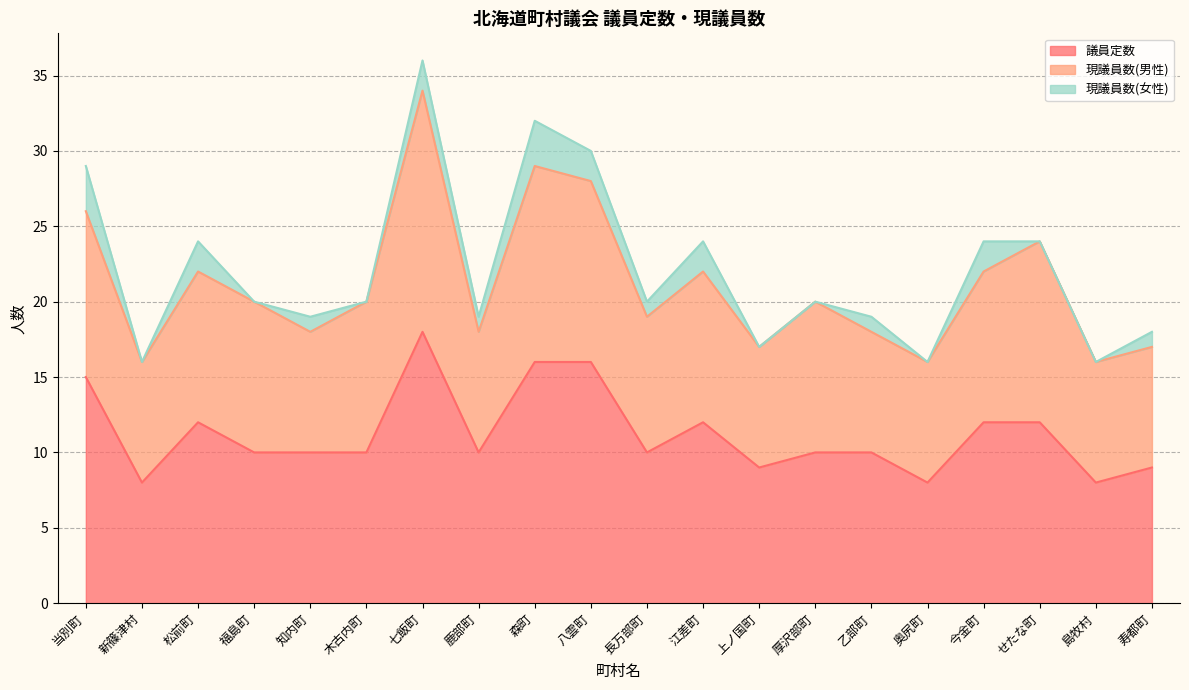

What is the difference between the maximum and minimum values in the 現議員数(男性) series?

8